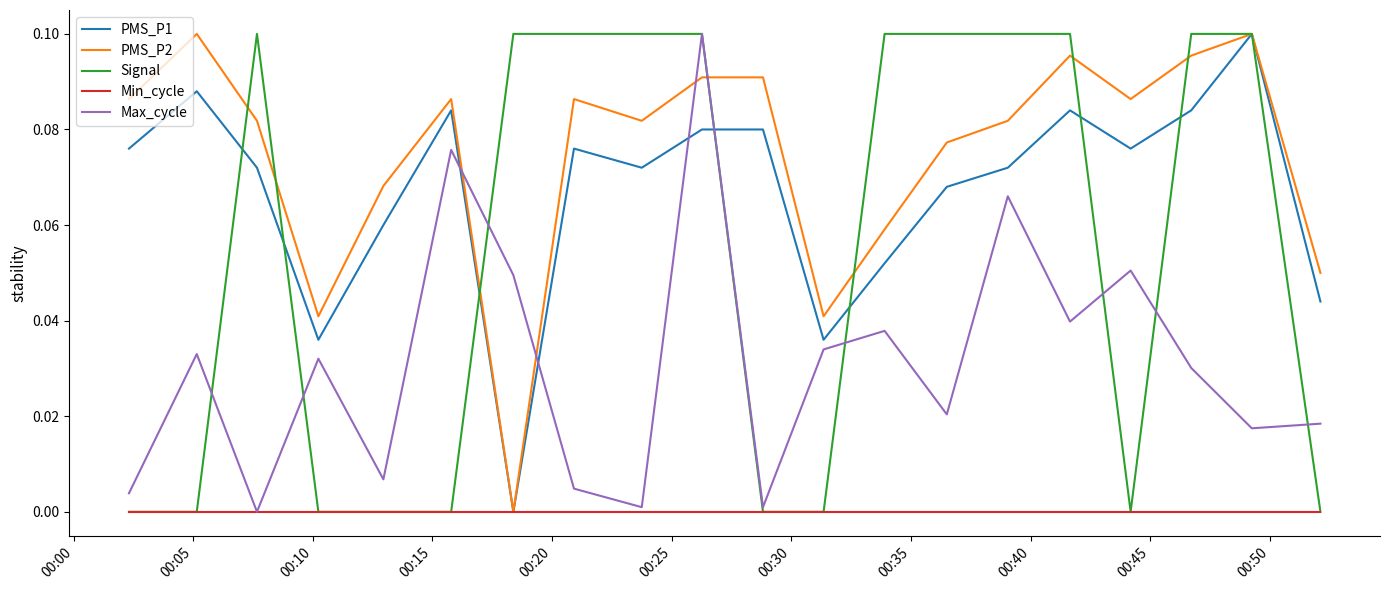

True or false: PMS_P1 and Max_cycle cross at least once.

True